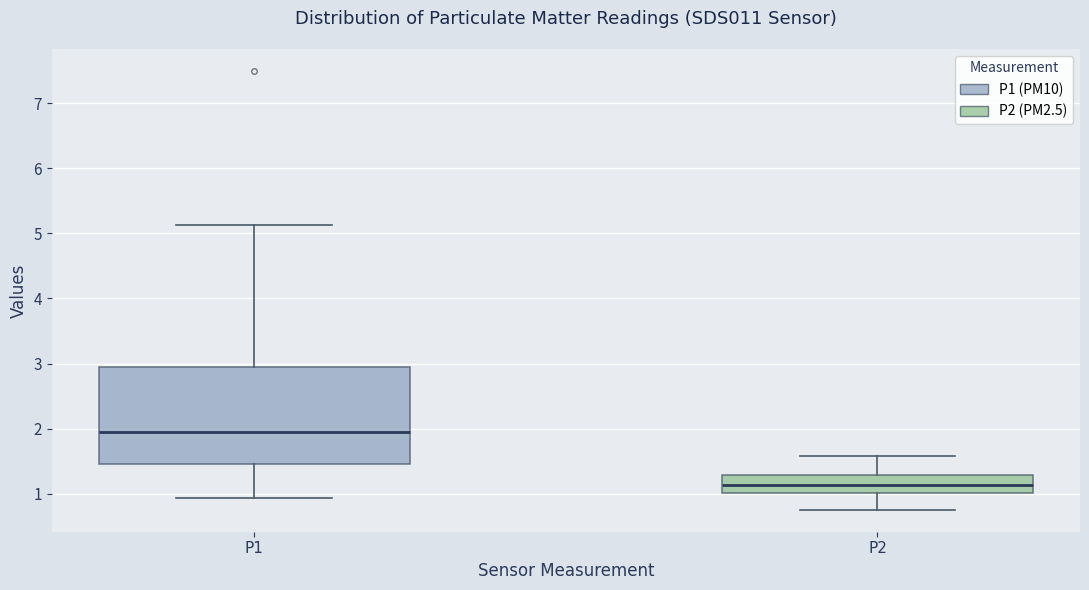

Where does the median line of the box for P1 sit on the y-axis? The values are not printed on the chart, so give them approximately, as read against the axis.

1.9